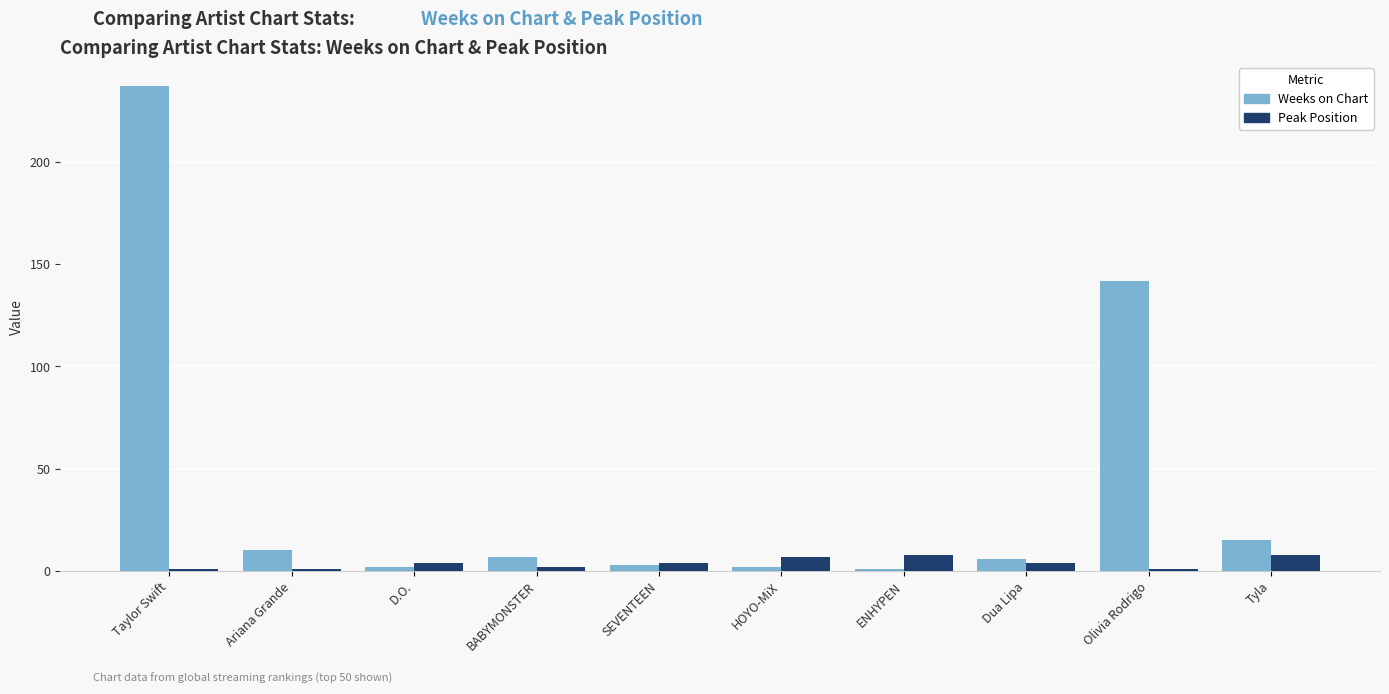

Which label corresponds to the largest value in the chart?

Taylor Swift